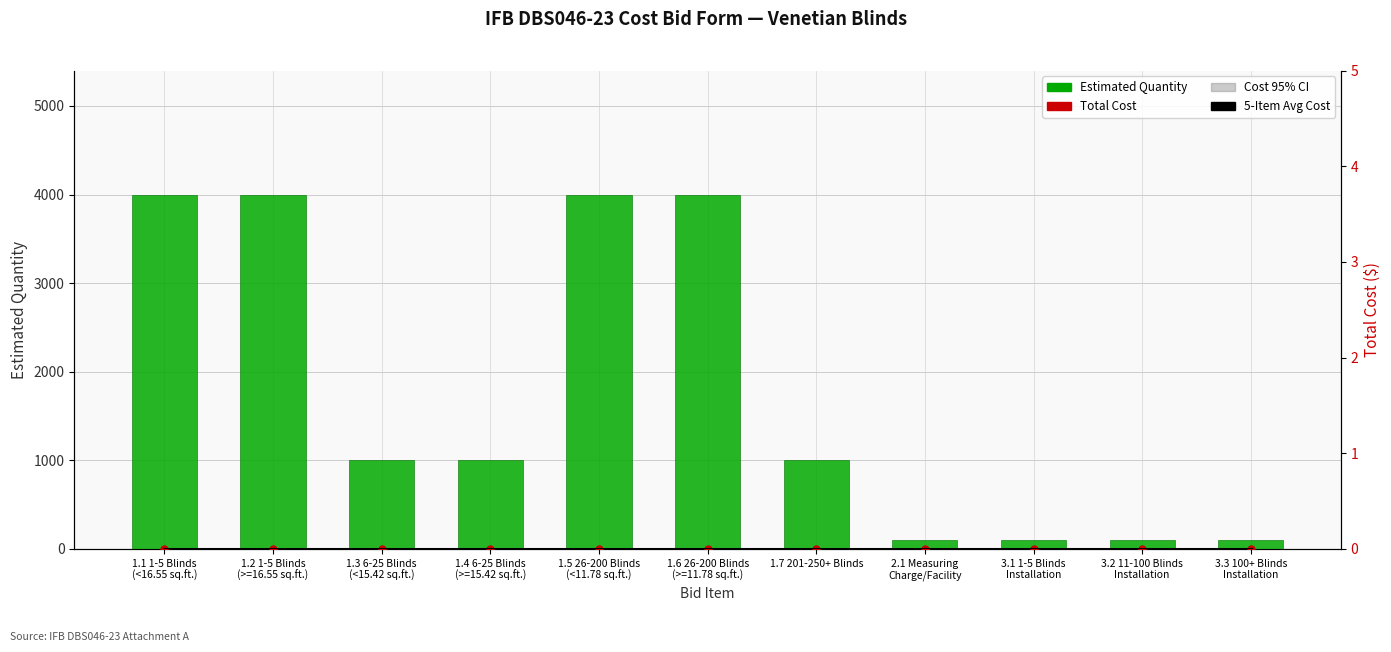

Where is 5-Item Avg Cost nearest to the value 0?

1.1 1-5 Blinds
(<16.55 sq.ft.)